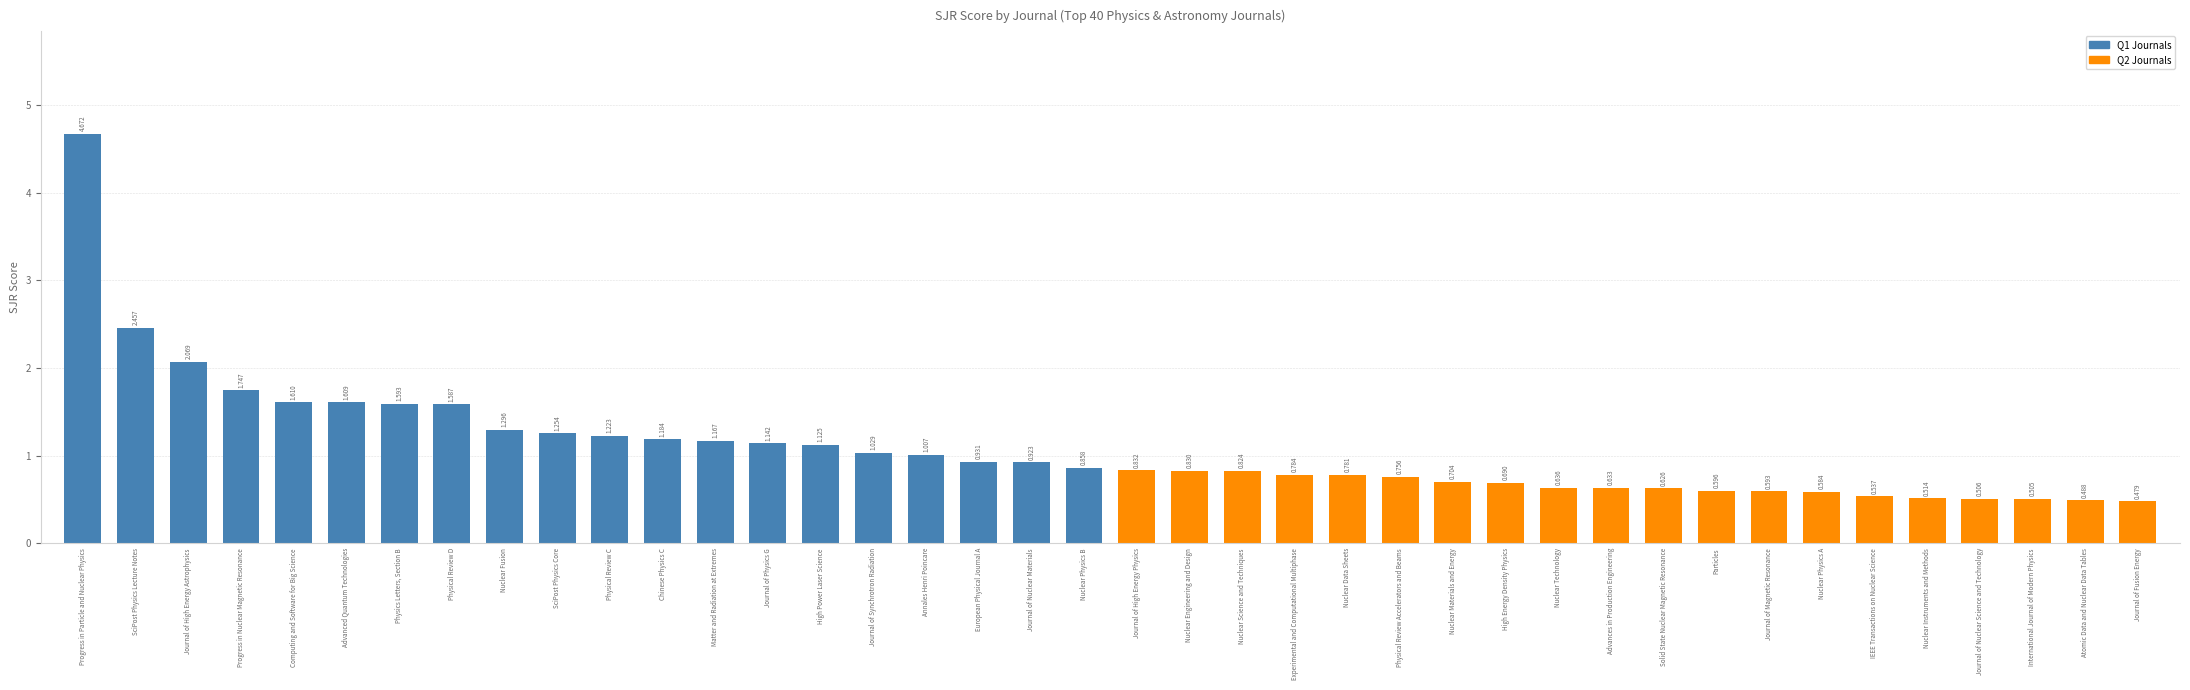

At which category does the chart reach its peak across all series?

Progress in Particle and Nuclear Physics